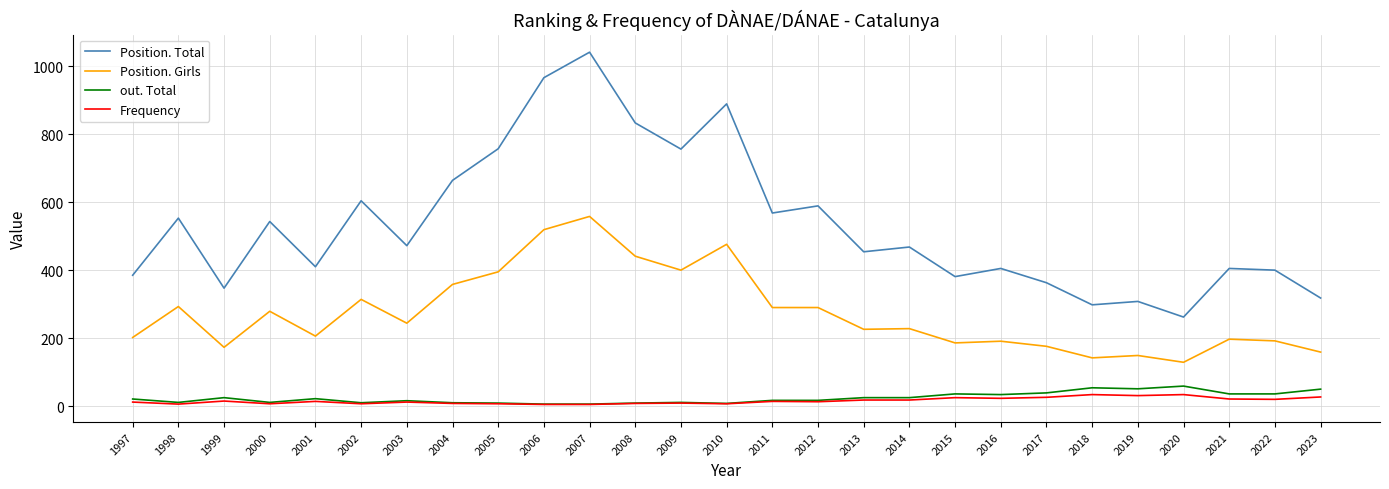

True or false: out. Total has more than 1 points higher than both neighbors.

True